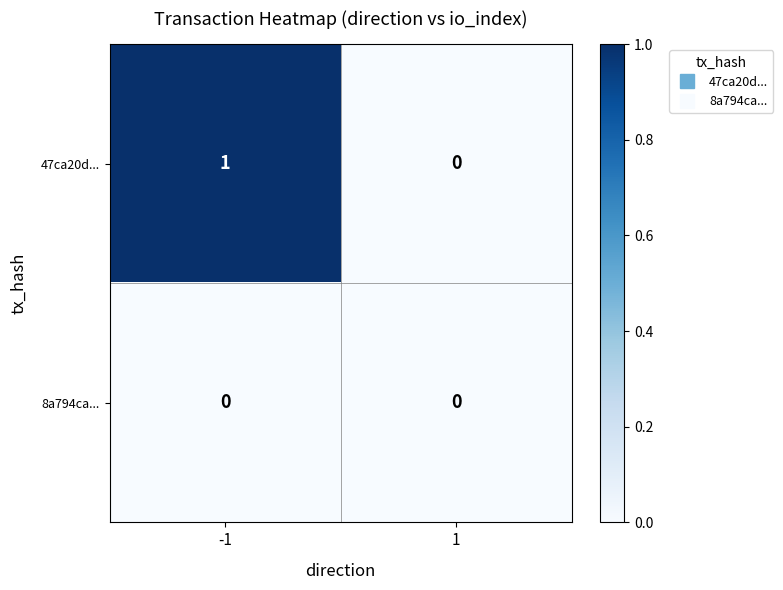

Is it true that 47ca20d... equals 0 at 1?

True